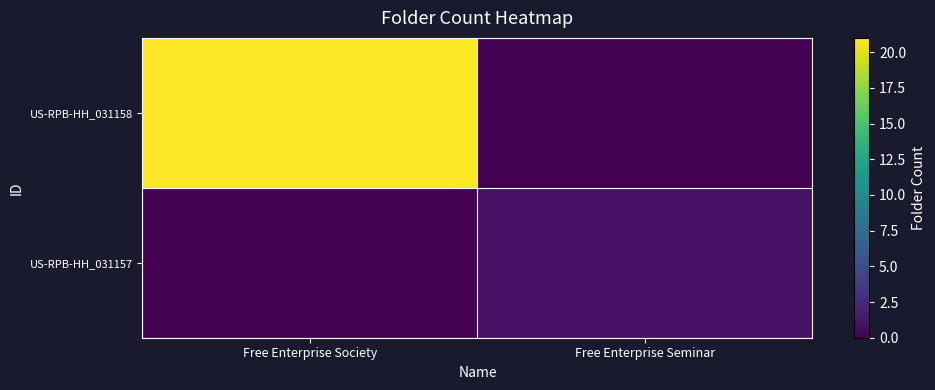

At how many categories does at least one series exceed 8?

1